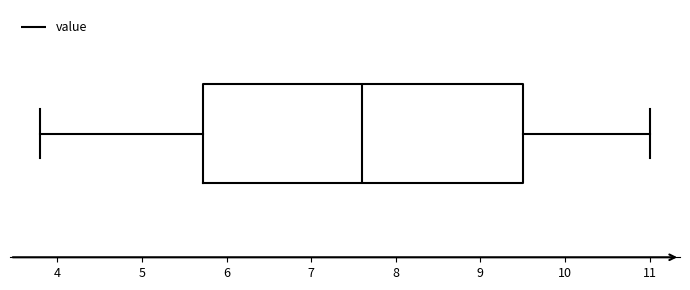

Read this box plot against the x-axis: the position of the median line, the range covered by the box, and the ends of both whiskers. The values are not printed on the chart, so give them approximately, as read against the axis.

median 7.6, box 5.7 to 9.5, whiskers 3.8 to 11.0